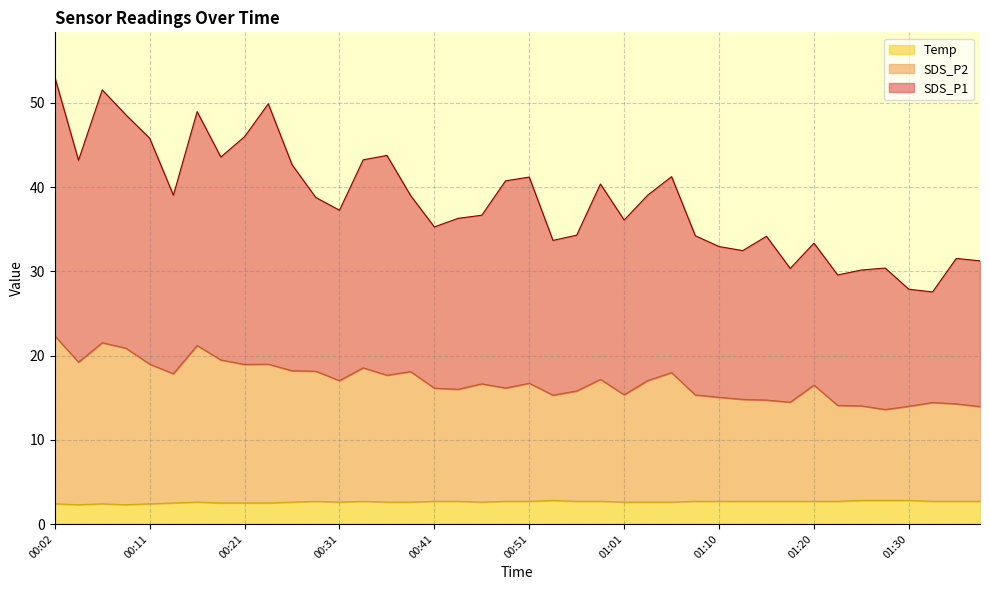

How many series are shown in this chart?

3